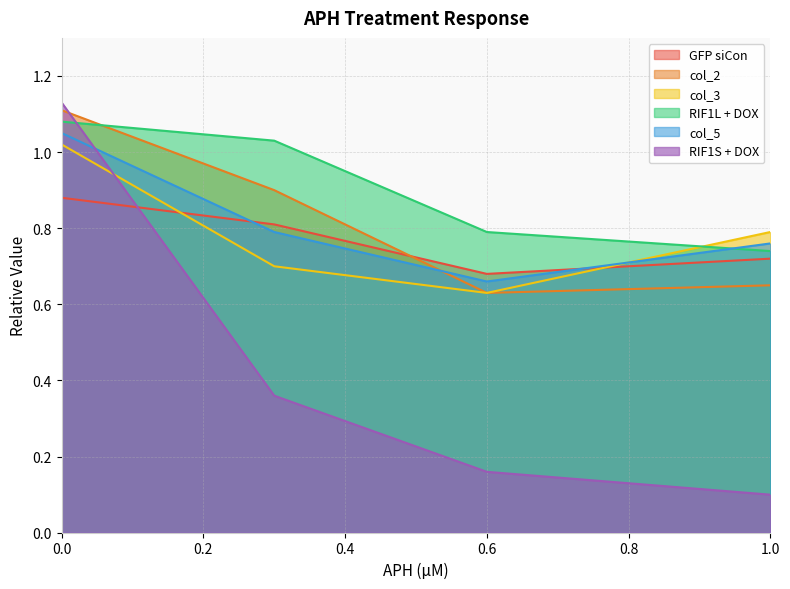

What is the label of the 1st point from the right?

1.0